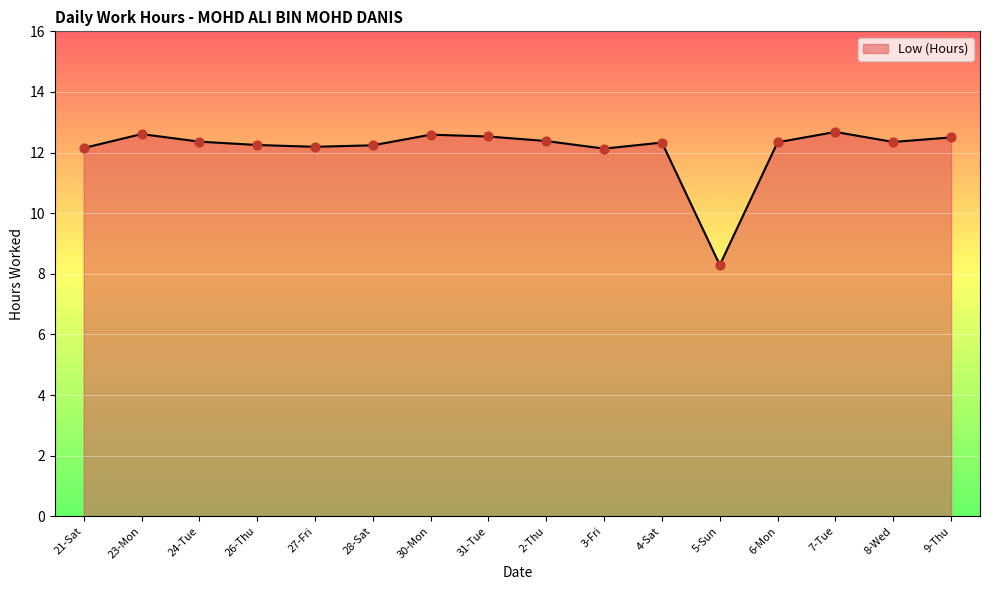

Approximately how many times larger is the value at 28-Sat compared to 27-Fri?

1.0